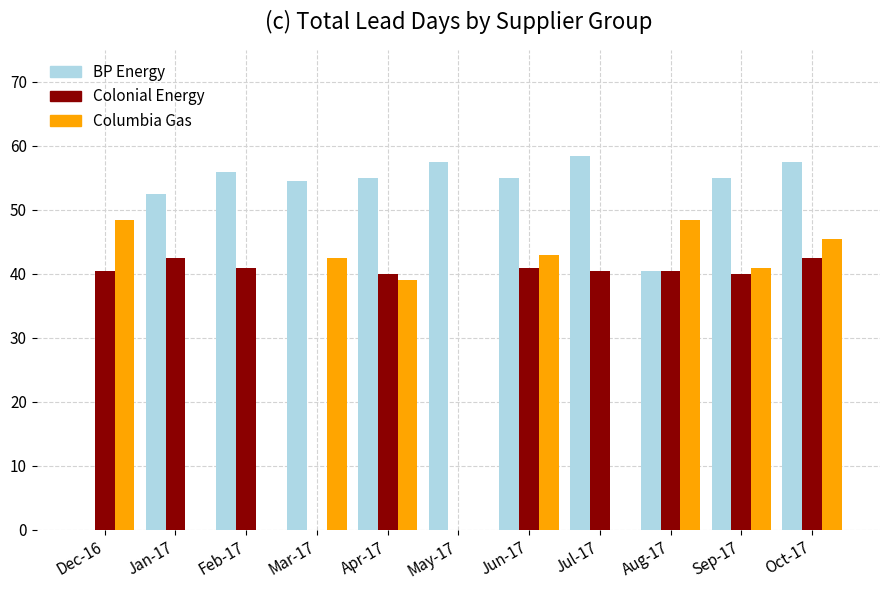

What is the maximum value for Columbia Gas?

48.5